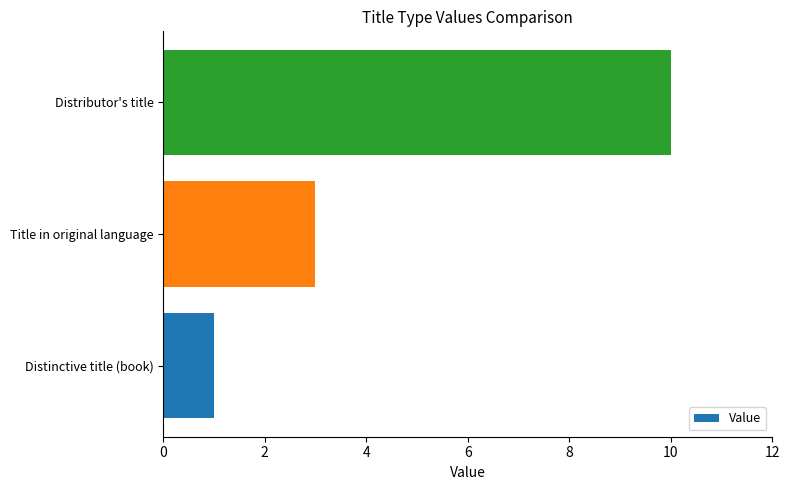

Approximately how many times larger is the value at Title in original language compared to Distinctive title (book)?

3.0